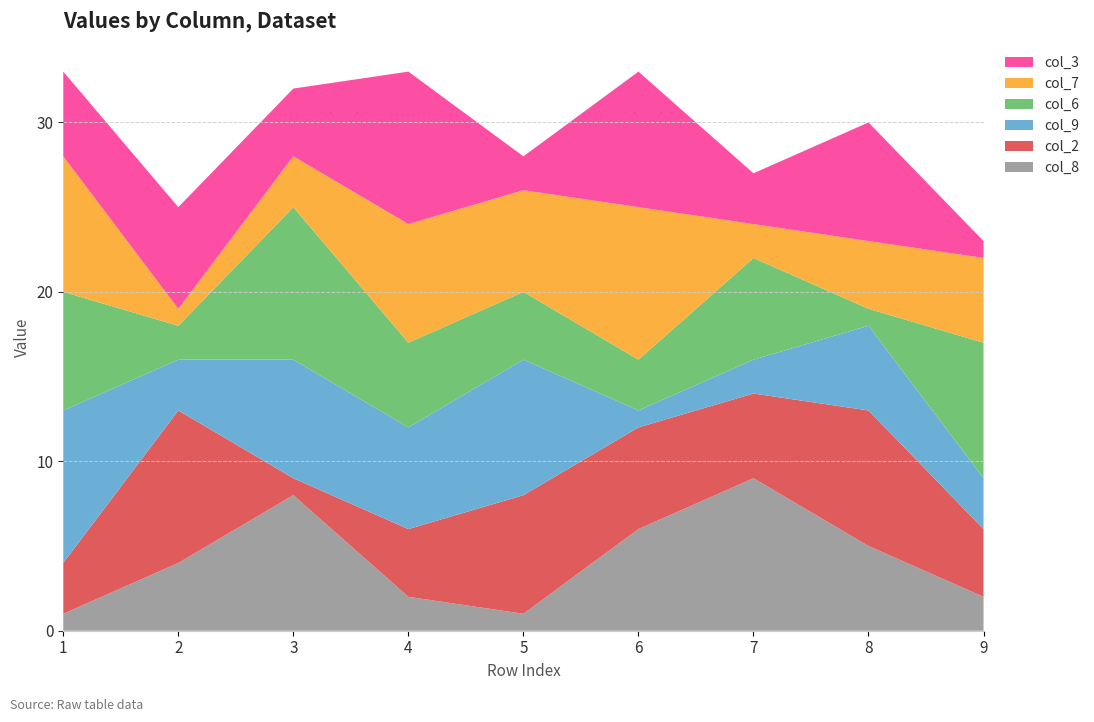

Reading left to right, list all the values displayed in this chart.

col_8: 1	4	8	2	1	6	9	5	2
col_2: 3	9	1	4	7	6	5	8	4
col_9: 9	3	7	6	8	1	2	5	3
col_6: 7	2	9	5	4	3	6	1	8
col_7: 8	1	3	7	6	9	2	4	5
col_3: 5	6	4	9	2	8	3	7	1